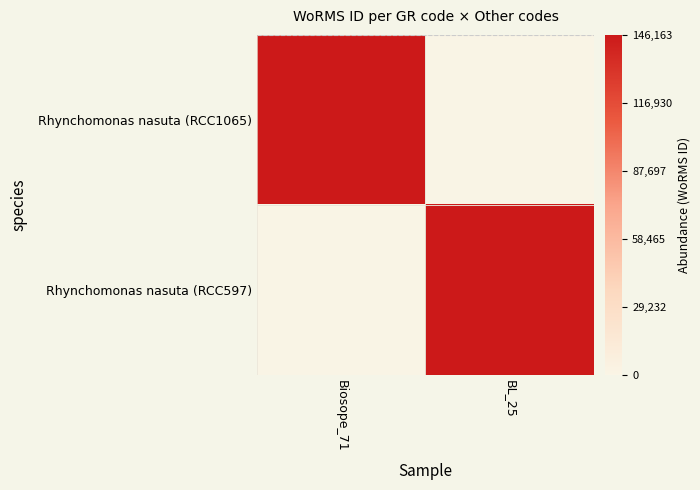

Between BL_25 and Biosope_71, which is larger?

Biosope_71